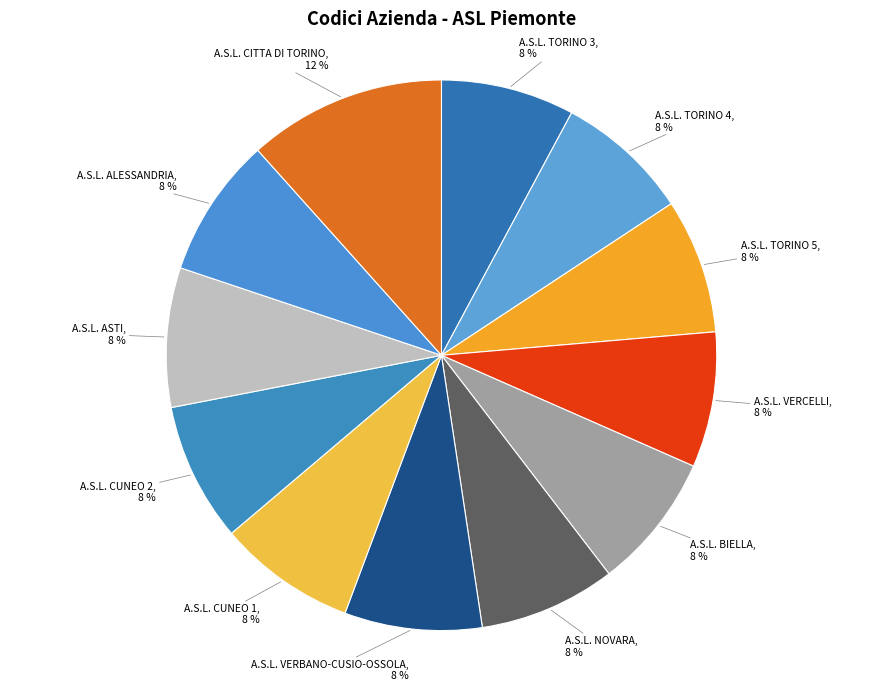

Is there any slice that represents more than half of the pie?

No